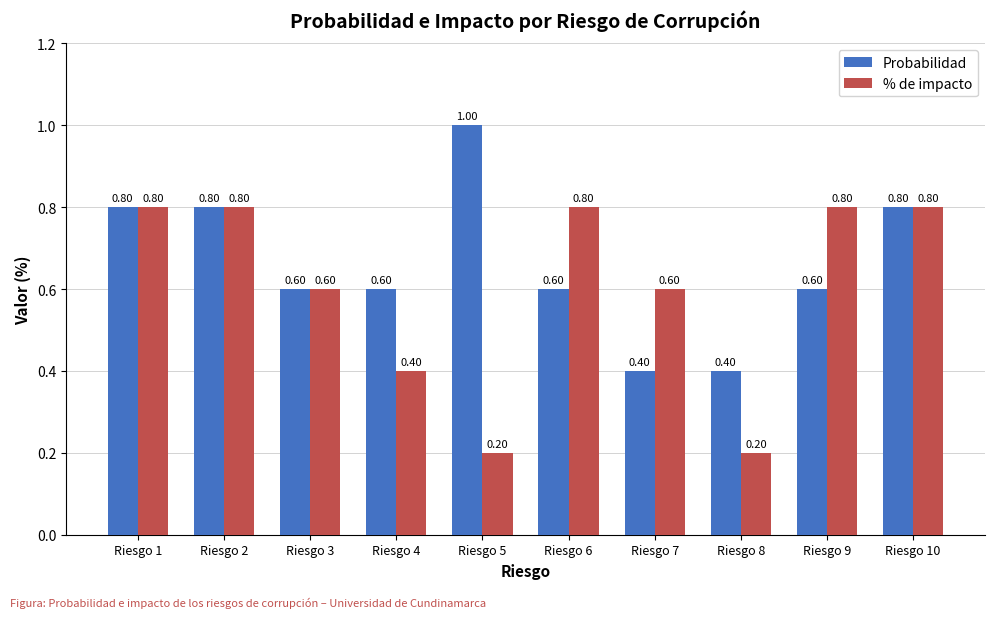

What is the minimum value for % de impacto?

0.2